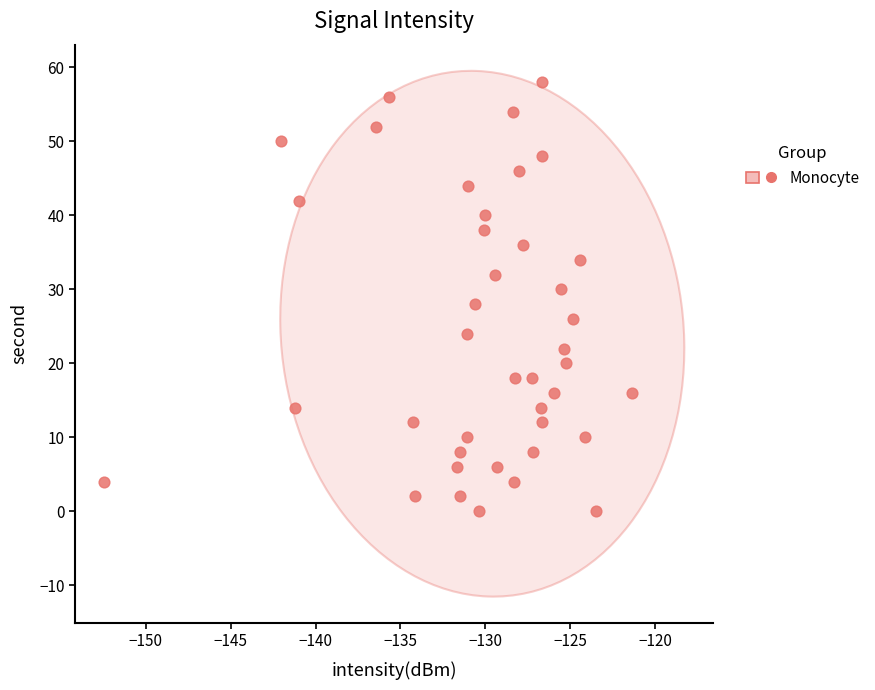

What is the range of Y values (max minus min)?

58